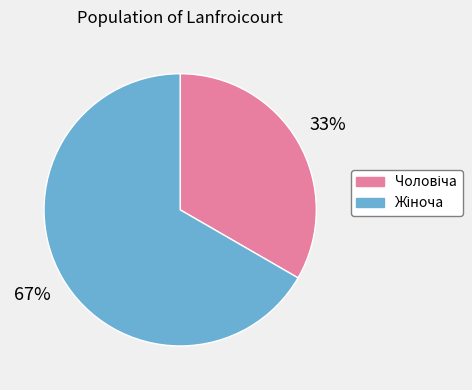

To the nearest percent, what is the average slice percentage?

50%